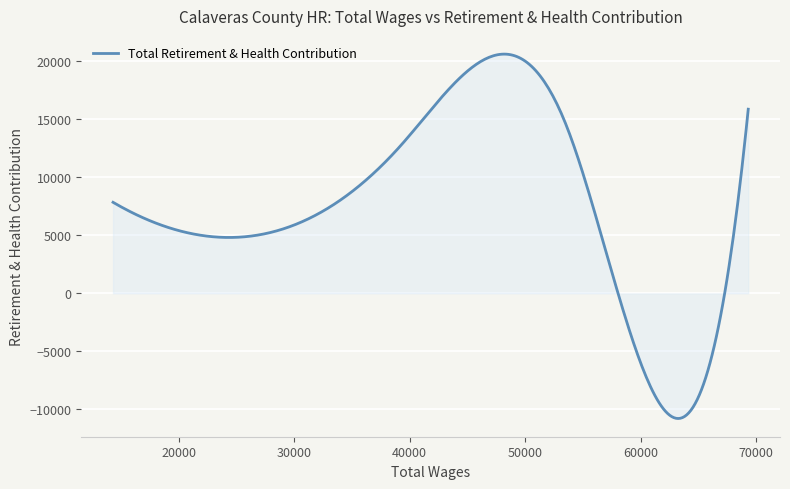

What is the maximum value shown in the chart?

20614.3